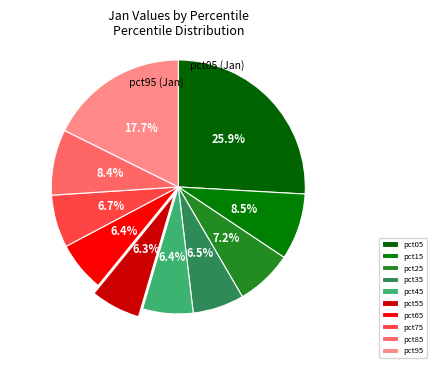

How many slices are in this pie chart?

10